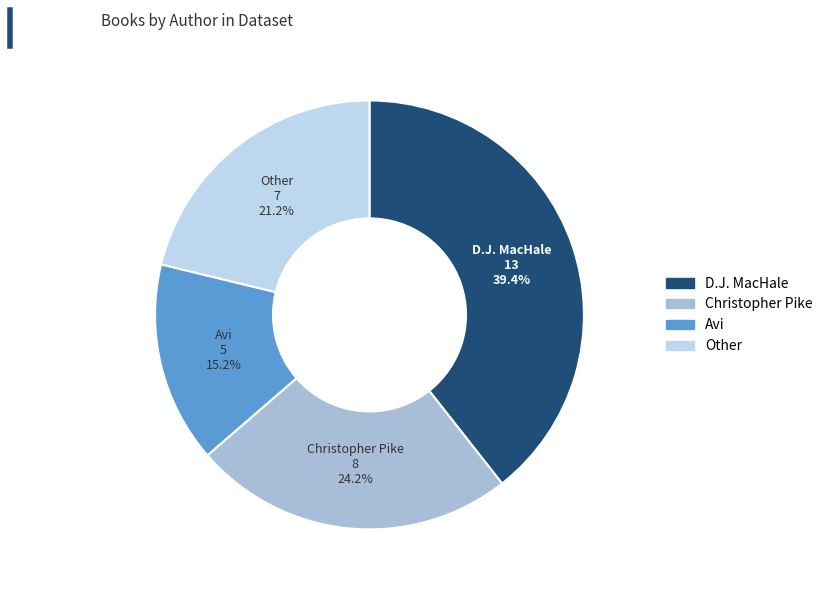

How many slices are in this pie chart?

4